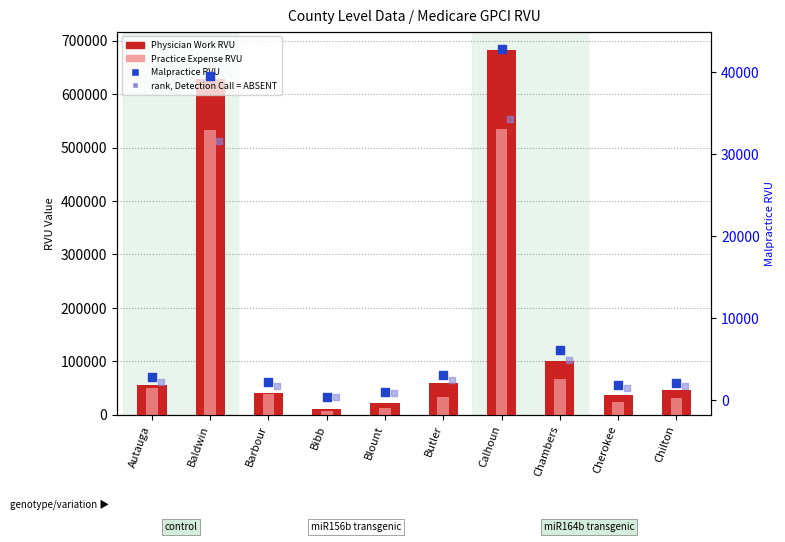

Is the value of rank, Detection Call = ABSENT at Calhoun greater than the value of Practice_Expense_RVU at Blount?

Yes